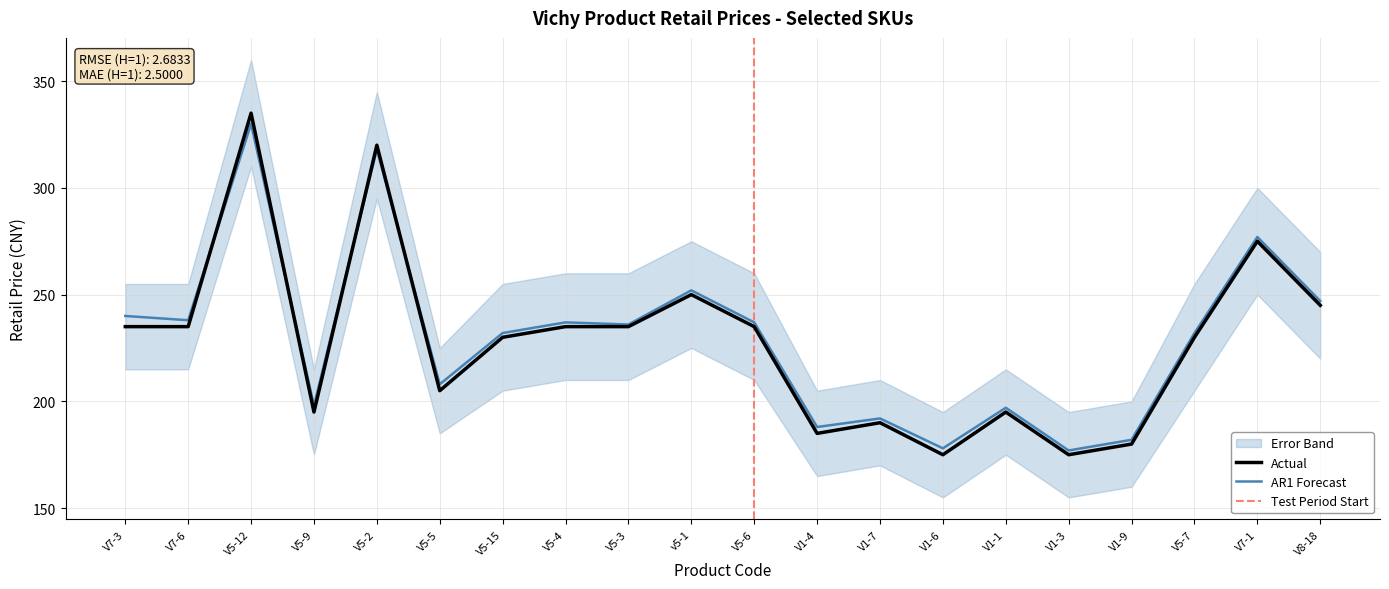

Reading left to right, transcribe all the data shown in this chart.

V7-3=235	V7-6=235	V5-12=335	V5-9=195	V5-2=320	V5-5=205	V5-15=230	V5-4=235	V5-3=235	v5-1=250	V5-6=235	V1-4=185	V1-7=190	V1-6=175	V1-1=195	V1-3=175	V1-9=180	V5-7=230	V7-1=275	V8-18=245